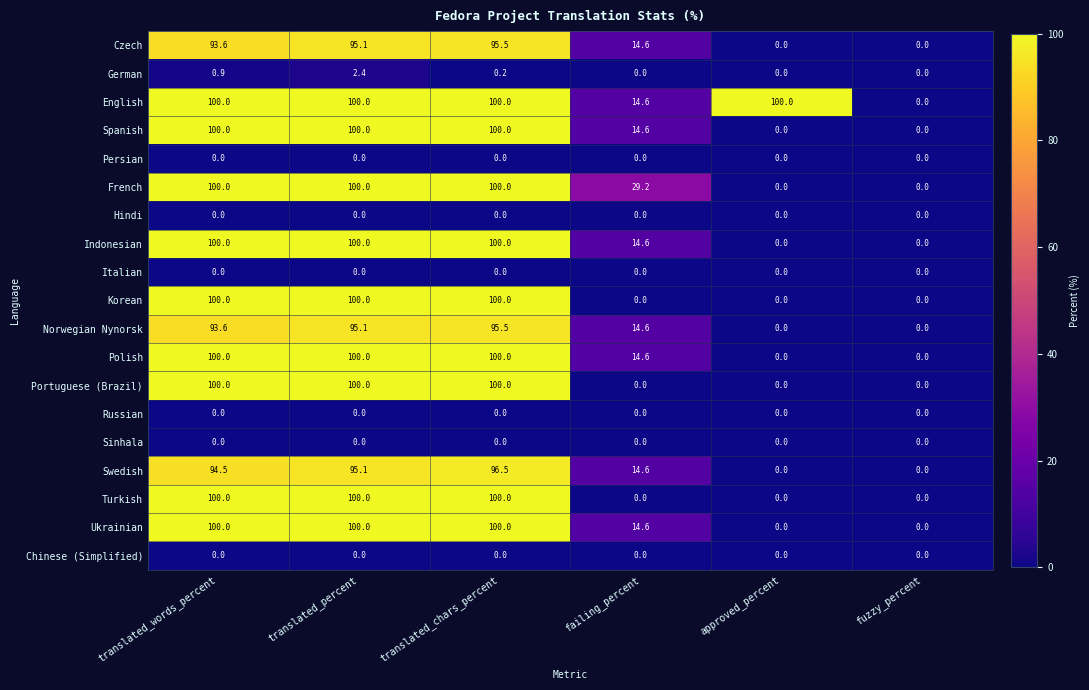

What is the approximate value of Ukrainian at failing_percent?

14.6